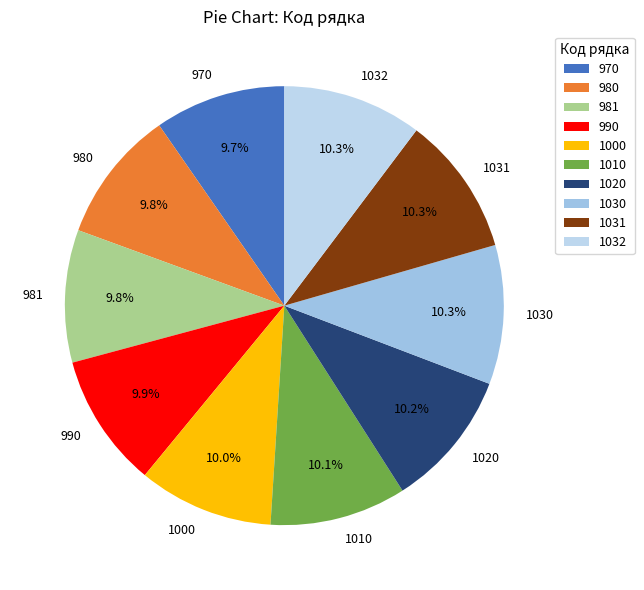

What is the ratio of the value at 1000 to the value at 1030?

1.0